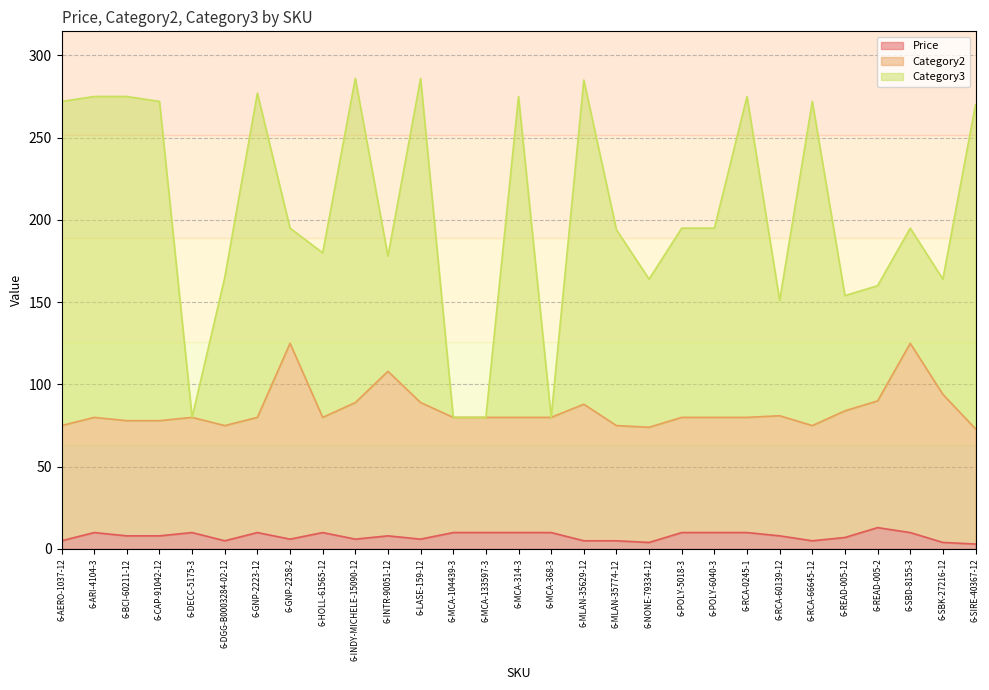

True or false: Category3 and Price cross at least once.

False